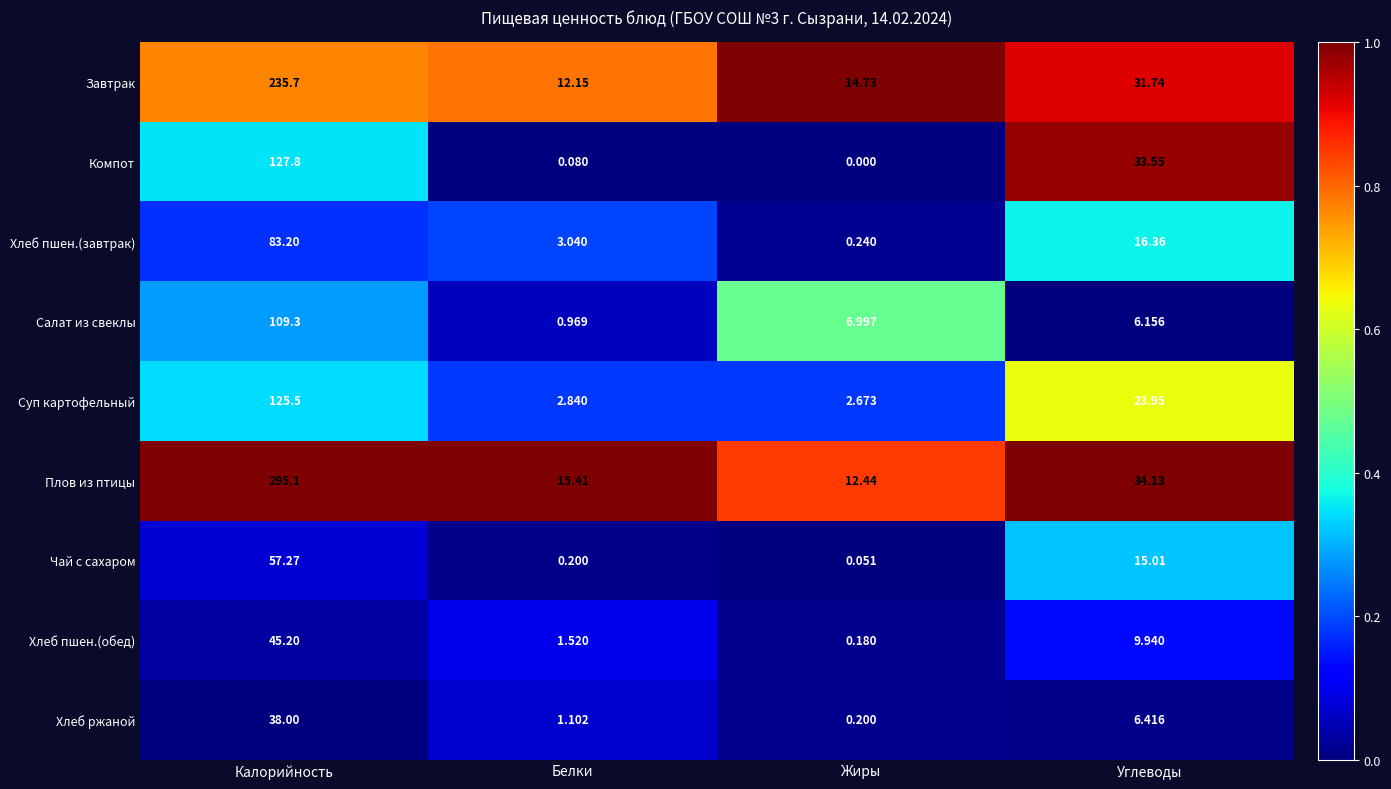

What is the spread (max minus min) of values at Жиры?

14.7